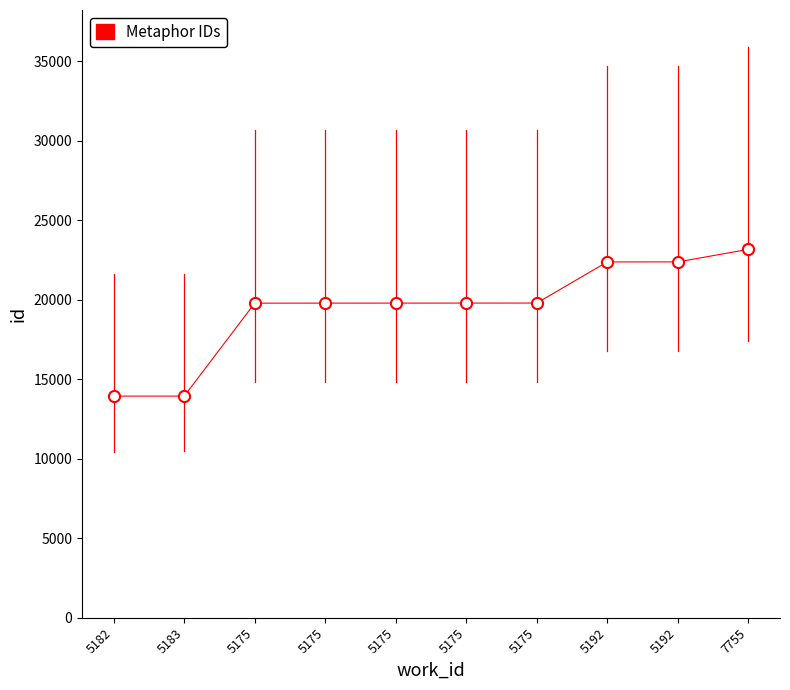

Is it true that the value at 5182 is 13939?

True